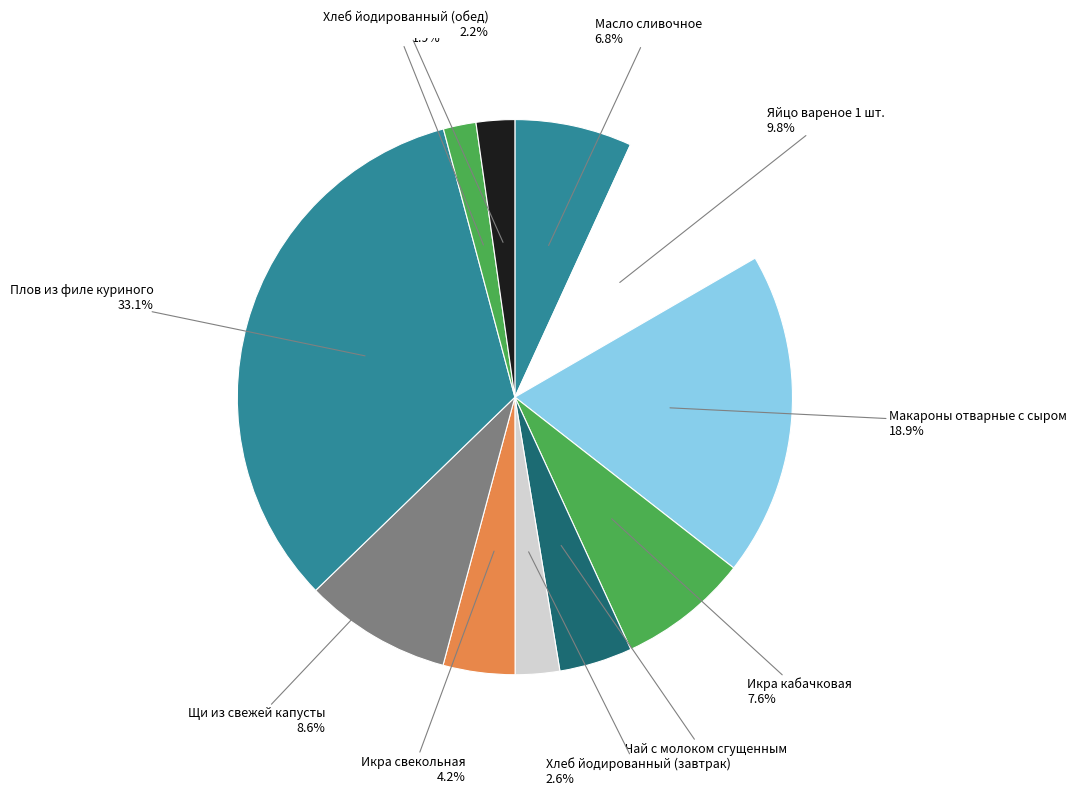

Count the number of slices in the pie.

11